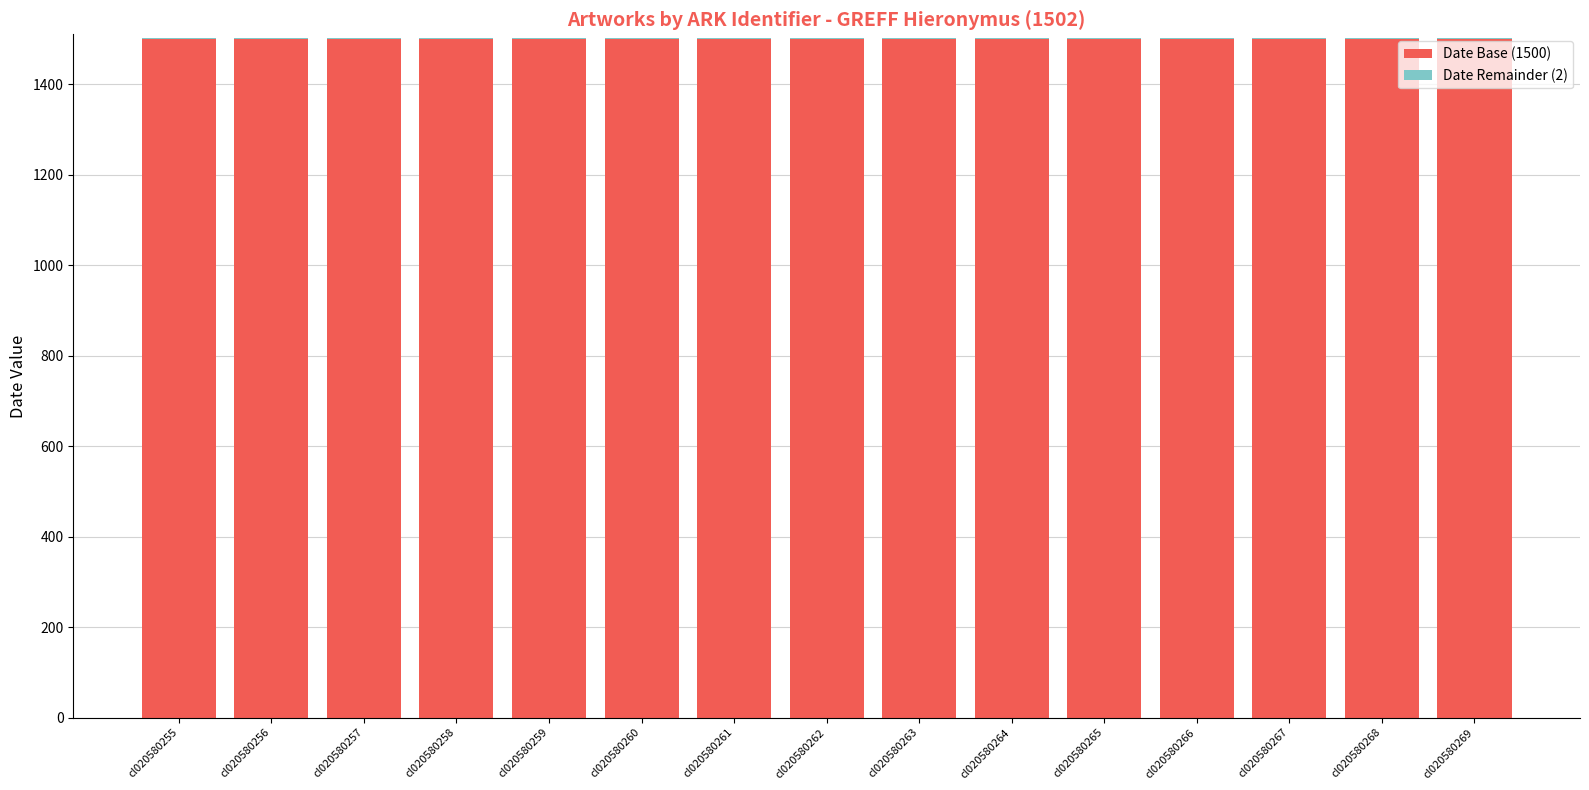

Does the chart contain stacked bars?

Yes